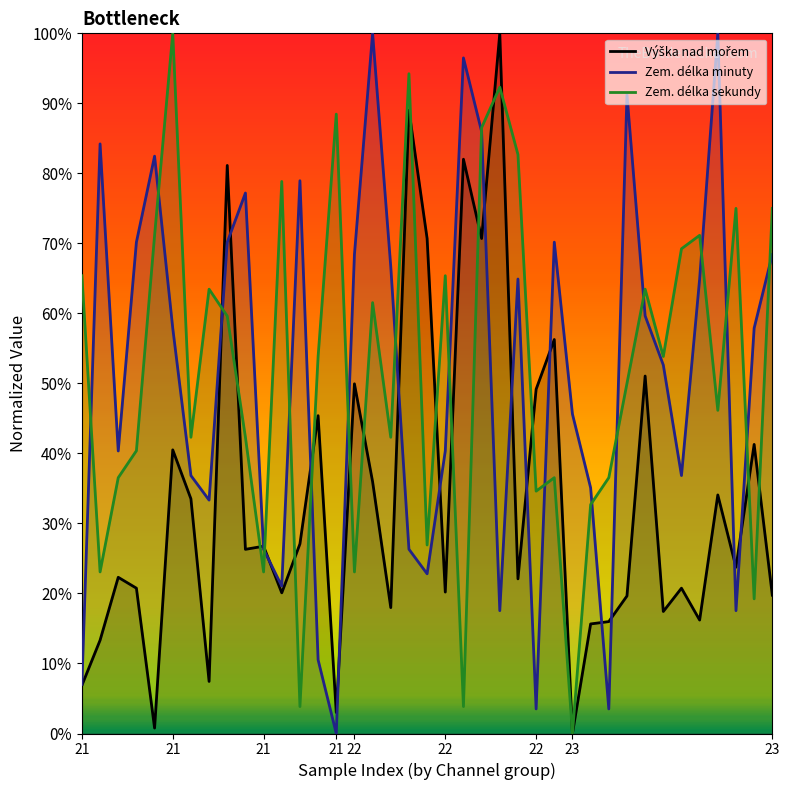

The value of Výška nad mořem at 21 is 4.2. True or false?

False